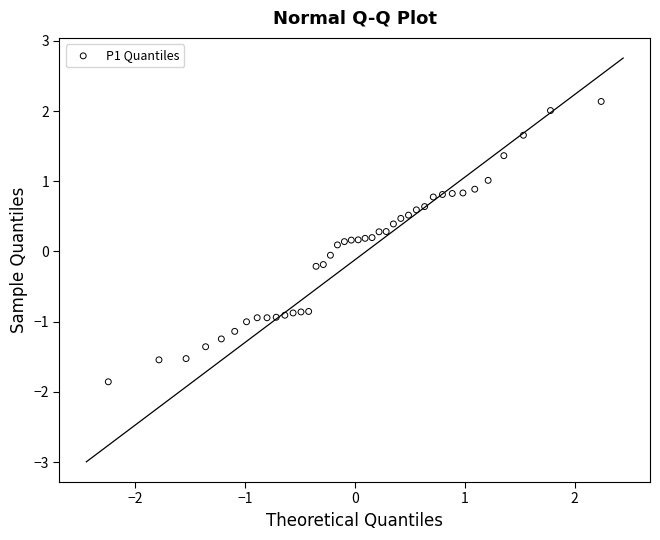

What is the range of Y values (max minus min)?

4.0